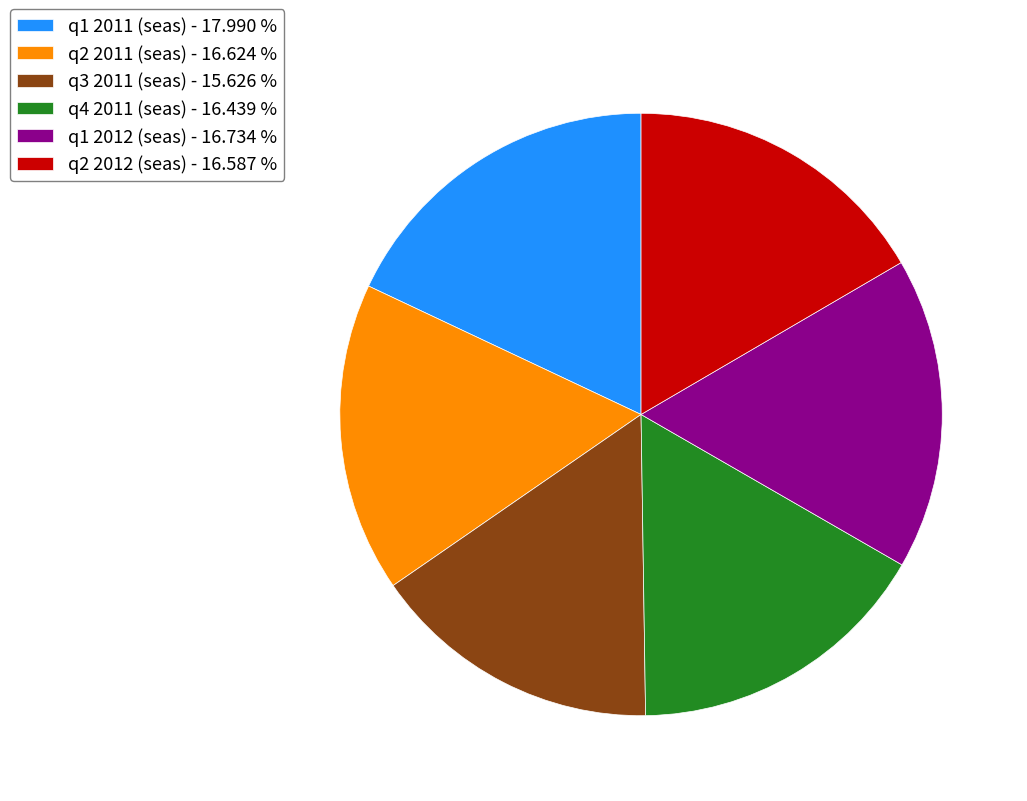

Count the number of slices in the pie.

6